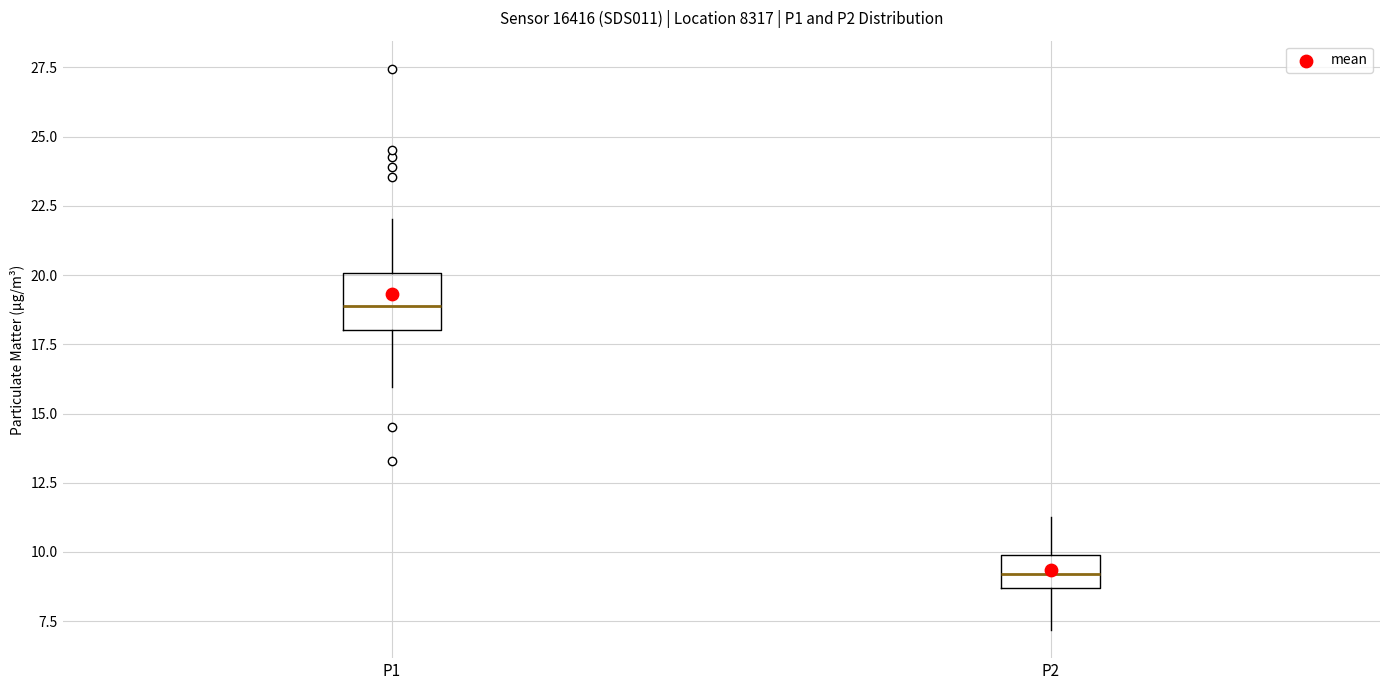

Comparing the boxes themselves (not the whiskers), which one is the tallest?

P1